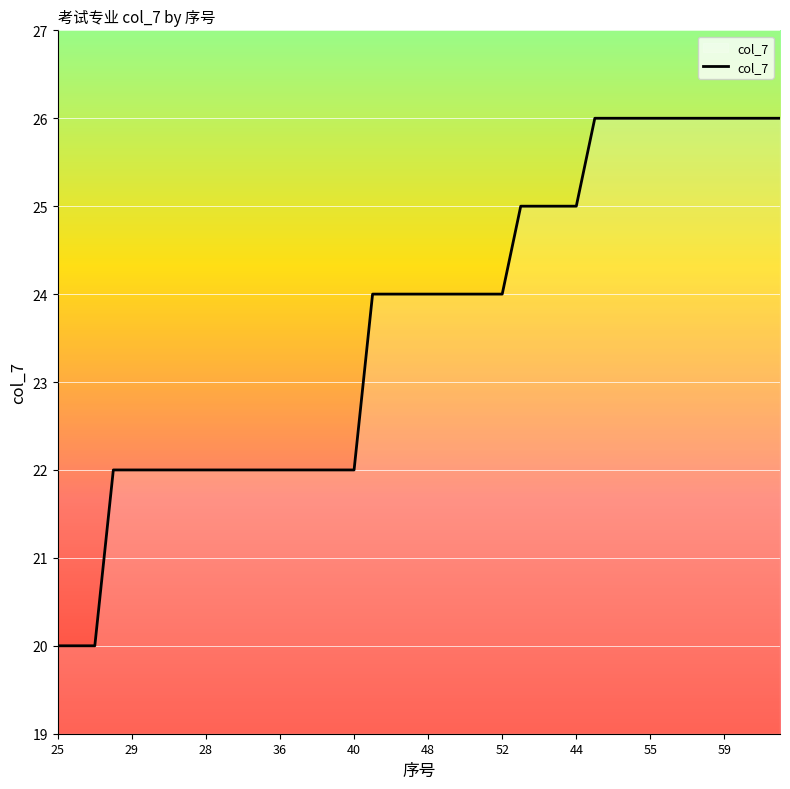

What is the difference between the maximum and minimum values?

6